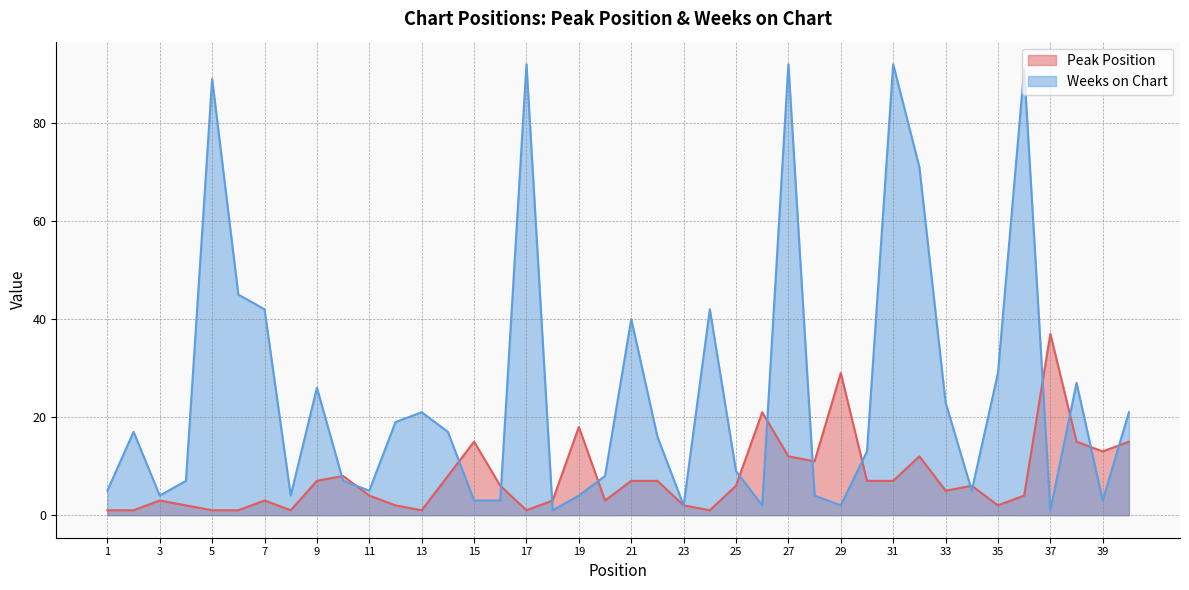

After their last crossing, which series has the higher values: Weeks on Chart or Peak Position?

Weeks on Chart